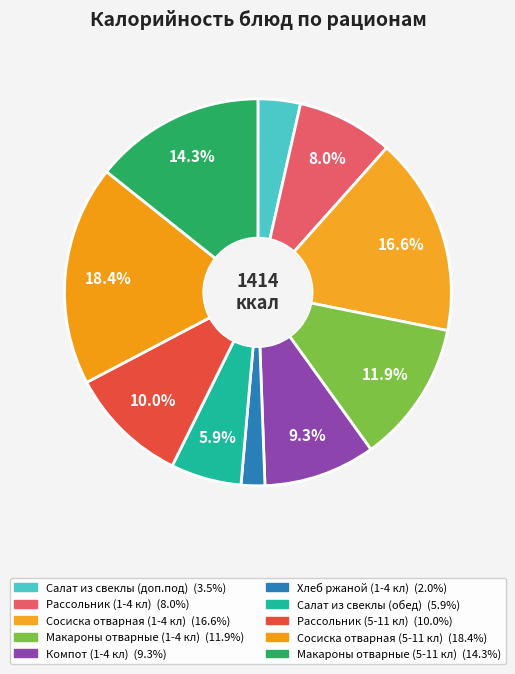

To the nearest percent, what is the difference between the Макароны отварные (5-11 кл) and Сосиска отварная (5-11 кл) slice percentages?

4%